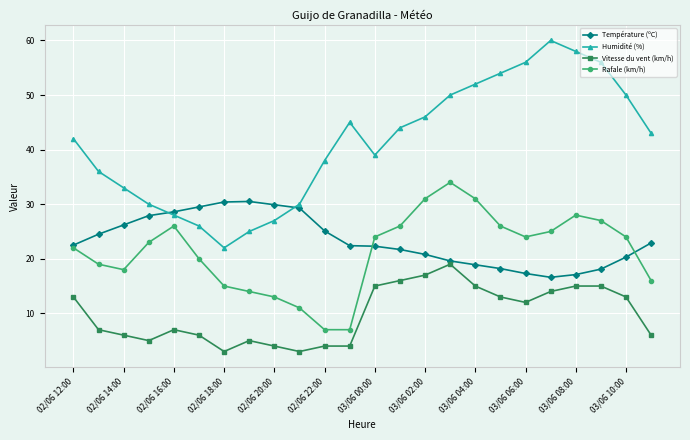

True or false: Humidité (%) and Vitesse du vent (km/h) cross at least once.

False